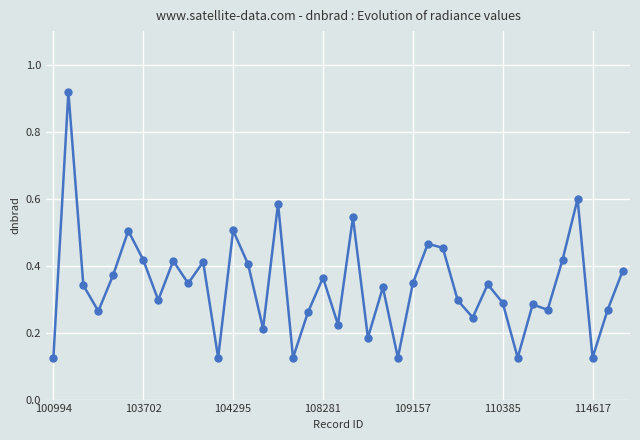

What is the difference between the maximum and minimum values?

0.8